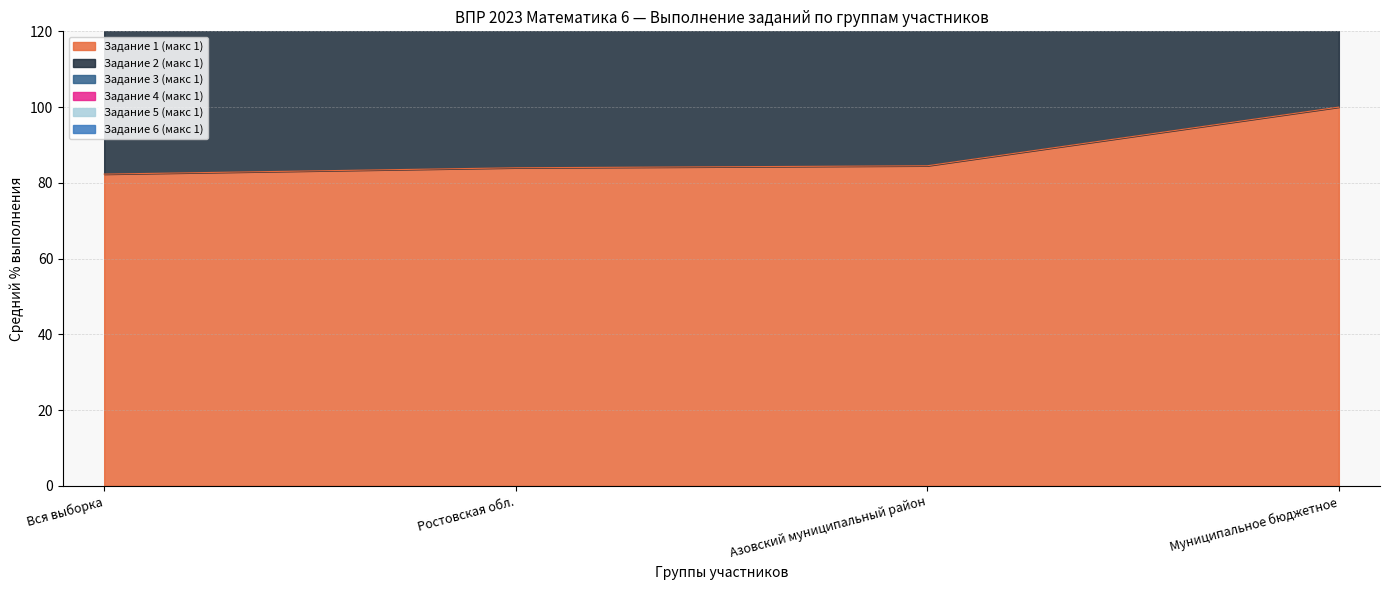

Rank the series by their average value, from highest to lowest.

Задание 4 (макс 1), Задание 2 (макс 1), Задание 1 (макс 1)